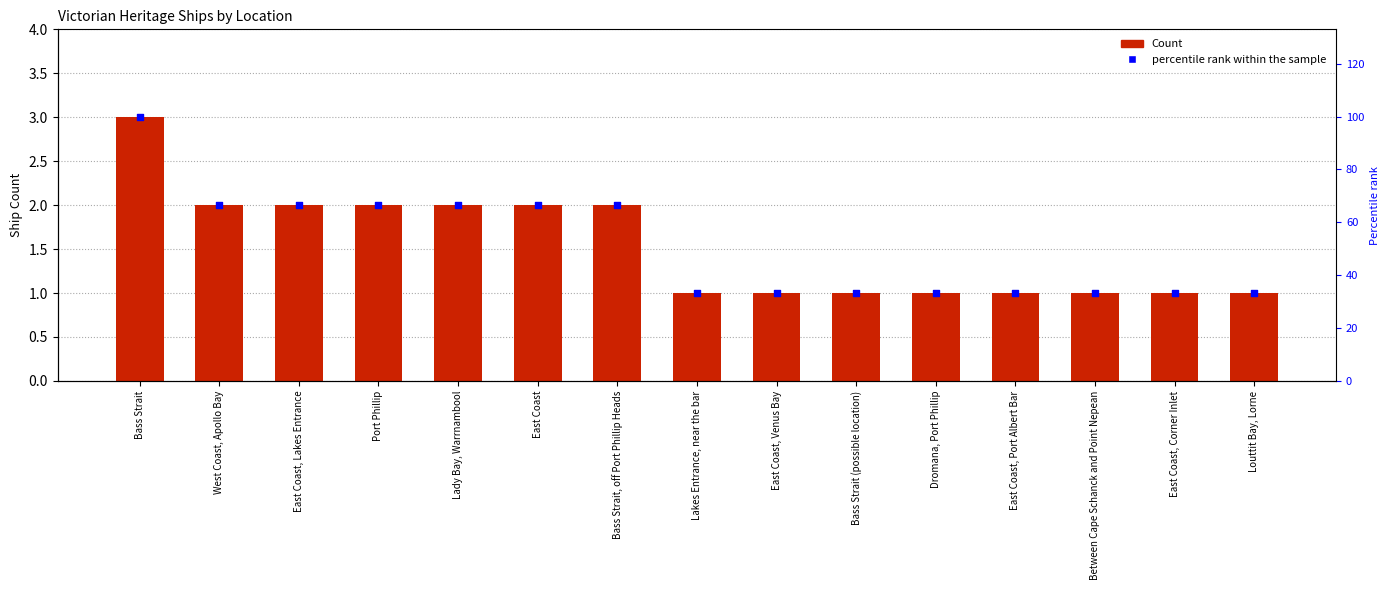

What are all the series names shown in the legend?

Count, Percentile rank